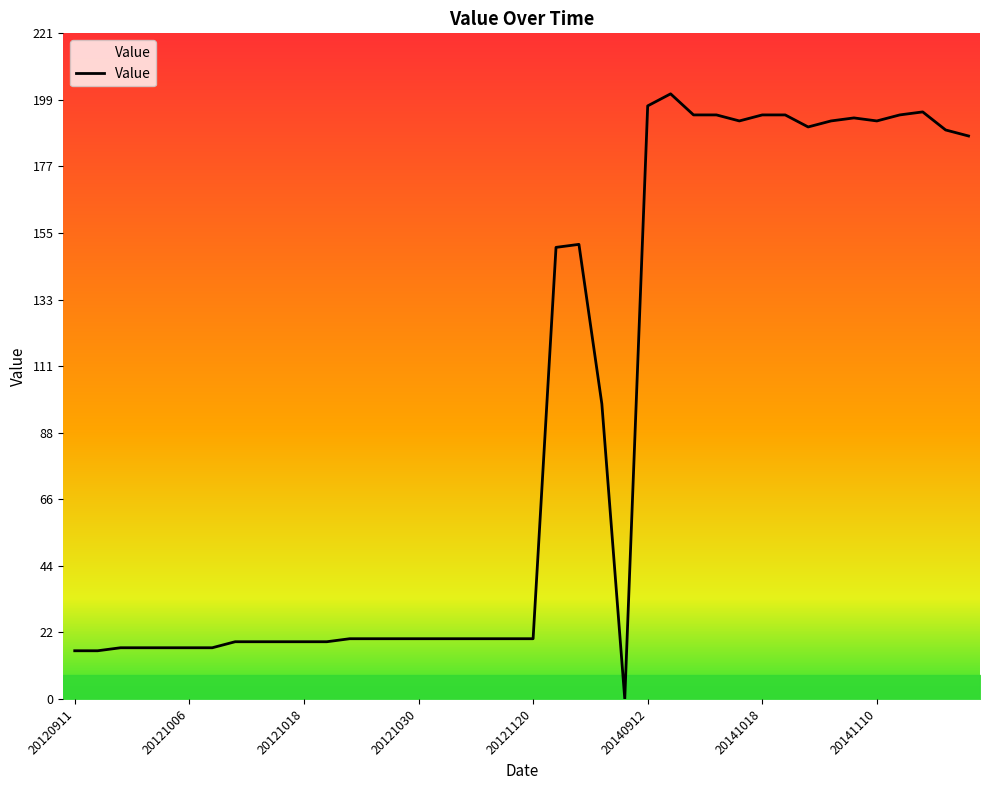

What is the sum of all values?

3689